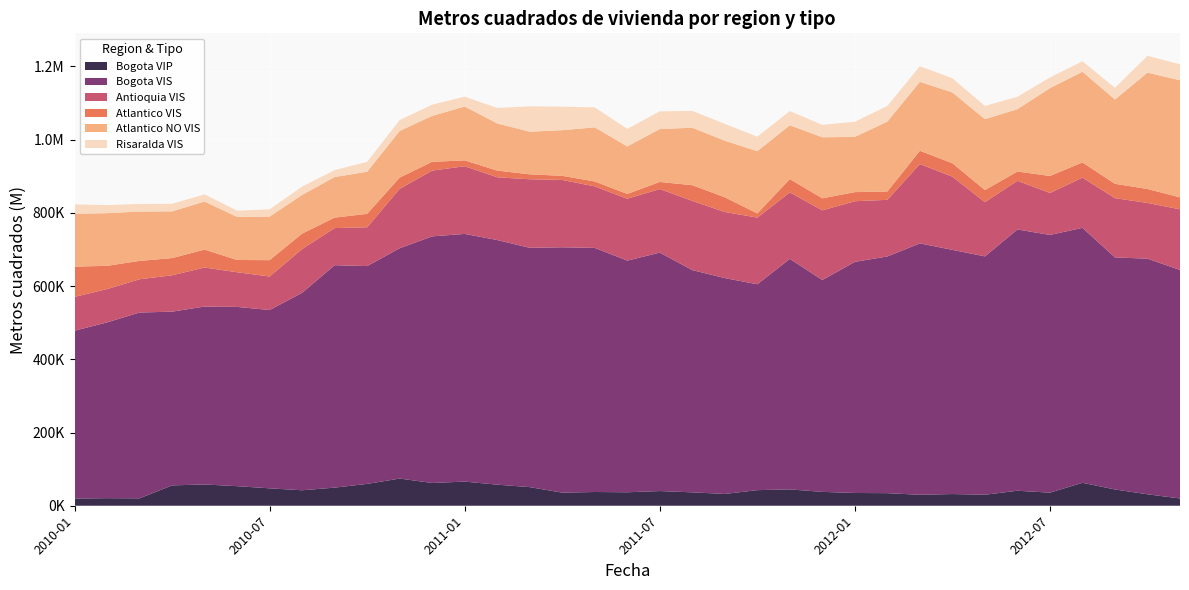

Reading left to right, what are all the values shown in this chart?

Bogota VIP: 2010-01=19611	2010-02=20657	2010-03=20234	2010-04=55581	2010-05=58106	2010-06=53464	2010-07=47541	2010-08=42251	2010-09=49490	2010-10=59640	2010-11=74160	2010-12=62178	2011-01=65935	2011-02=57575	2011-03=50846	2011-04=35733	2011-05=37523	2011-06=36781	2011-07=40111	2011-08=36597	2011-09=32192	2011-10=42593	2011-11=44687	2011-12=37839	2012-01=34829	2012-02=34358	2012-03=29925	2012-04=31946	2012-05=30046	2012-06=40971	2012-07=35692	2012-08=62671	2012-09=44395	2012-10=31302	2012-11=19847
Bogota VIS: 2010-01=458446	2010-02=479994	2010-03=507475	2010-04=474428	2010-05=485888	2010-06=489536	2010-07=486974	2010-08=539241	2010-09=607459	2010-10=594851	2010-11=629084	2010-12=673452	2011-01=676400	2011-02=668060	2011-03=653525	2011-04=670108	2011-05=666597	2011-06=632658	2011-07=651208	2011-08=606943	2011-09=589532	2011-10=562196	2011-11=629487	2011-12=578666	2012-01=631215	2012-02=646444	2012-03=686551	2012-04=666809	2012-05=650900	2012-06=713492	2012-07=703866	2012-08=696257	2012-09=633743	2012-10=643435	2012-11=624018
Antioquia VIS: 2010-01=92325	2010-02=91068	2010-03=90836	2010-04=99313	2010-05=106559	2010-06=94619	2010-07=91529	2010-08=119602	2010-09=101315	2010-10=105955	2010-11=162256	2010-12=179614	2011-01=184886	2011-02=171320	2011-03=187204	2011-04=183834	2011-05=168010	2011-06=168926	2011-07=173545	2011-08=188972	2011-09=180484	2011-10=182098	2011-11=181555	2011-12=190224	2012-01=165542	2012-02=154651	2012-03=216645	2012-04=199865	2012-05=148155	2012-06=132877	2012-07=114521	2012-08=137055	2012-09=161826	2012-10=152225	2012-11=165588
Atlantico VIS: 2010-01=82548	2010-02=63474	2010-03=50045	2010-04=46978	2010-05=48931	2010-06=33498	2010-07=44638	2010-08=42038	2010-09=28603	2010-10=36697	2010-11=30602	2010-12=24020	2011-01=15942	2011-02=18266	2011-03=13521	2011-04=11224	2011-05=13386	2011-06=13105	2011-07=19305	2011-08=42879	2011-09=40141	2011-10=11316	2011-11=36327	2011-12=32781	2012-01=24924	2012-02=22687	2012-03=36227	2012-04=36759	2012-05=32926	2012-06=25339	2012-07=46471	2012-08=41595	2012-09=39182	2012-10=38056	2012-11=32546
Atlantico NO VIS: 2010-01=144603	2010-02=143771	2010-03=134798	2010-04=127644	2010-05=131280	2010-06=117693	2010-07=119005	2010-08=105579	2010-09=110801	2010-10=114966	2010-11=127346	2010-12=125429	2011-01=147055	2011-02=128895	2011-03=116362	2011-04=124713	2011-05=147851	2011-06=129804	2011-07=144526	2011-08=156935	2011-09=154600	2011-10=170094	2011-11=147012	2011-12=166712	2012-01=150823	2012-02=190928	2012-03=188301	2012-04=193258	2012-05=193762	2012-06=170277	2012-07=239912	2012-08=247592	2012-09=230184	2012-10=317778	2012-11=319970
Risaralda VIS: 2010-01=25454	2010-02=21963	2010-03=20762	2010-04=20587	2010-05=19626	2010-06=16978	2010-07=19753	2010-08=22737	2010-09=18919	2010-10=26896	2010-11=29770	2010-12=30598	2011-01=26978	2011-02=42207	2011-03=69271	2011-04=64304	2011-05=54462	2011-06=47991	2011-07=48241	2011-08=46004	2011-09=45834	2011-10=39666	2011-11=38634	2011-12=34027	2012-01=41323	2012-02=42721	2012-03=42758	2012-04=38758	2012-05=36049	2012-06=33858	2012-07=29173	2012-08=28562	2012-09=31948	2012-10=45872	2012-11=43559